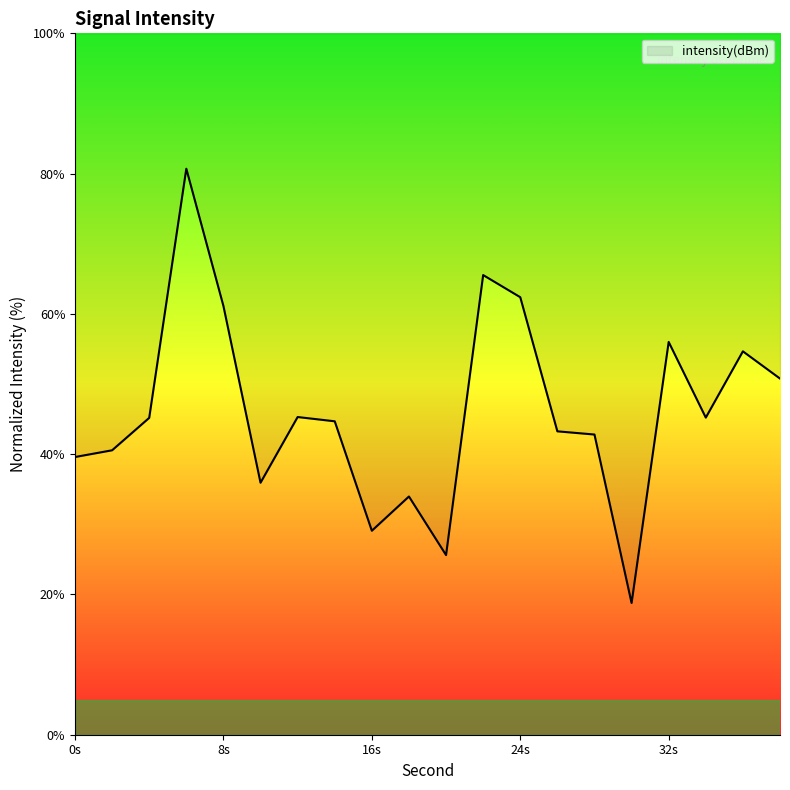

What is the difference between the maximum and minimum values?

61.9